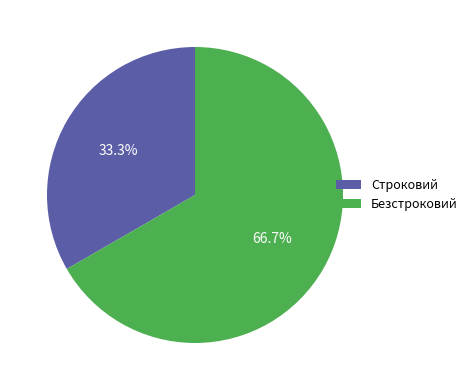

The Безстроковий slice represents 53% of the pie. True or false?

False